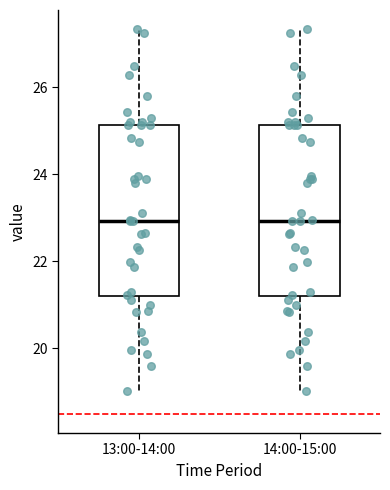

Where is the lower edge of the box for 13:00-14:00 on the y-axis? The values are not printed on the chart, so give them approximately, as read against the axis.

21.2